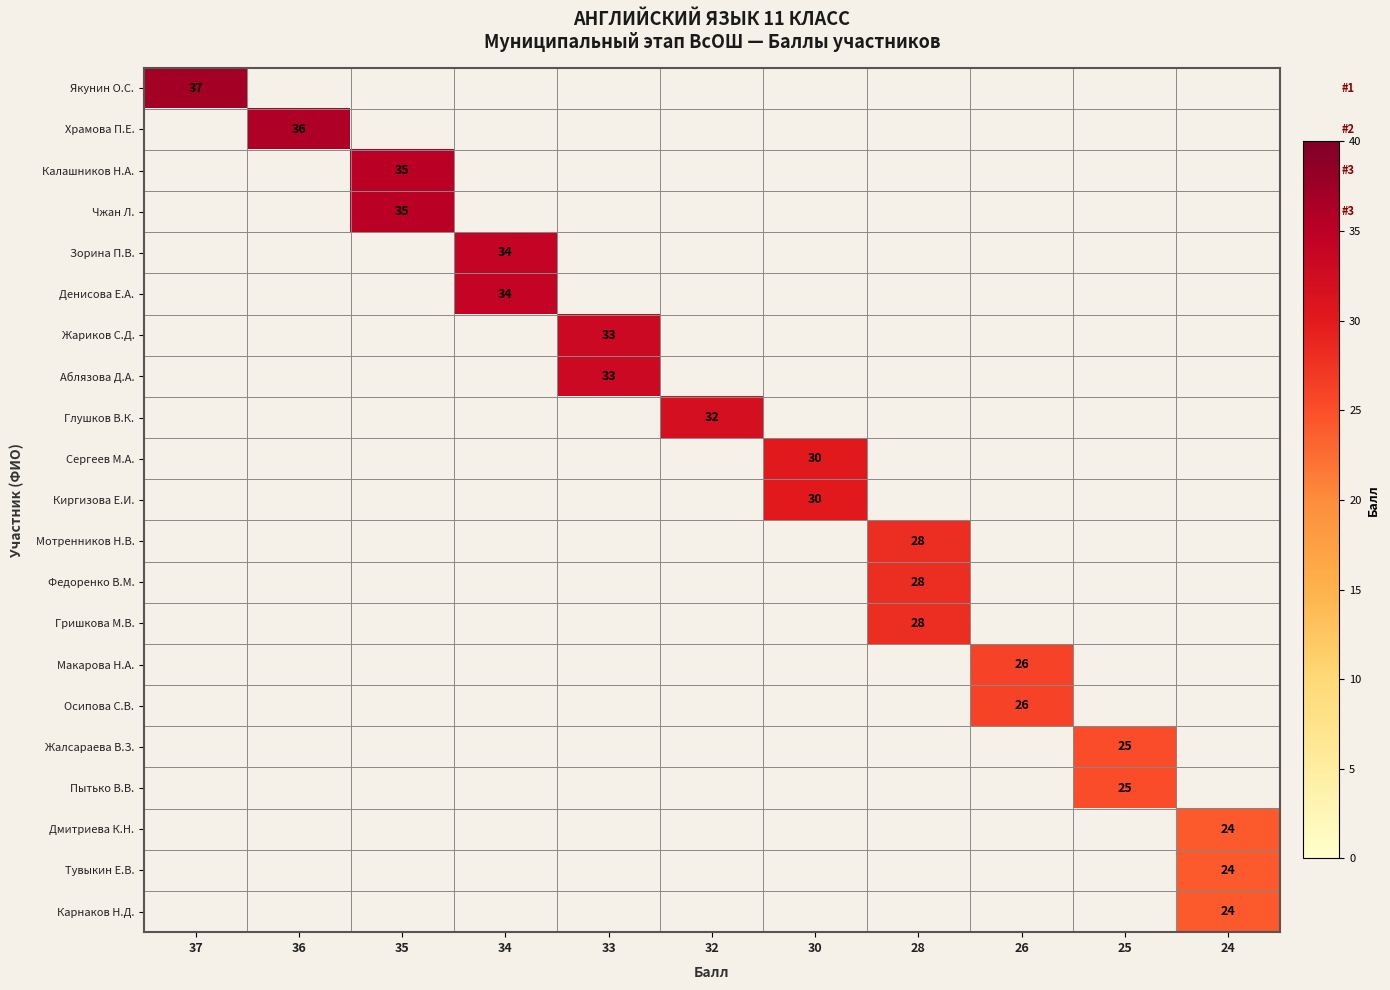

The value of Калашников Н.А. at 35 is 35. True or false?

True